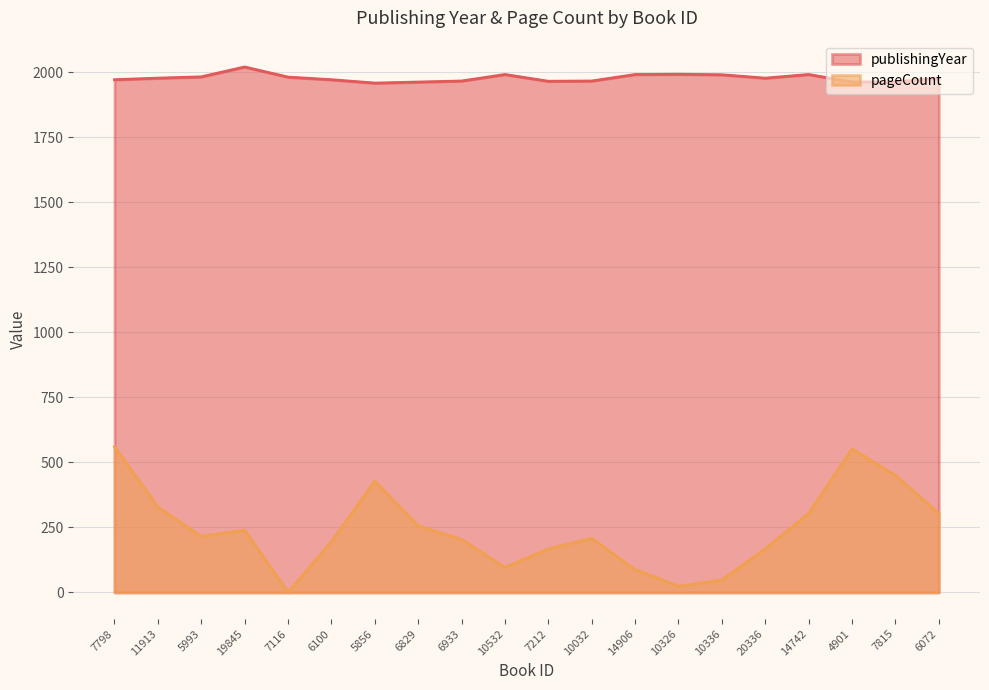

True or false: pageCount has a value of 172 at 7815.

False